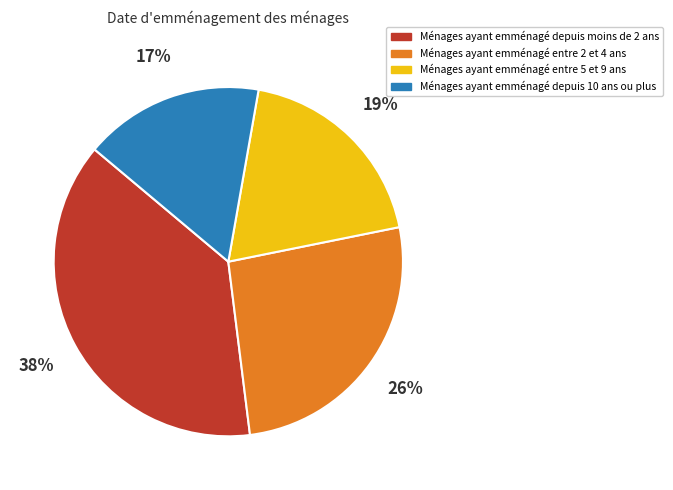

Count the number of slices in the pie.

4